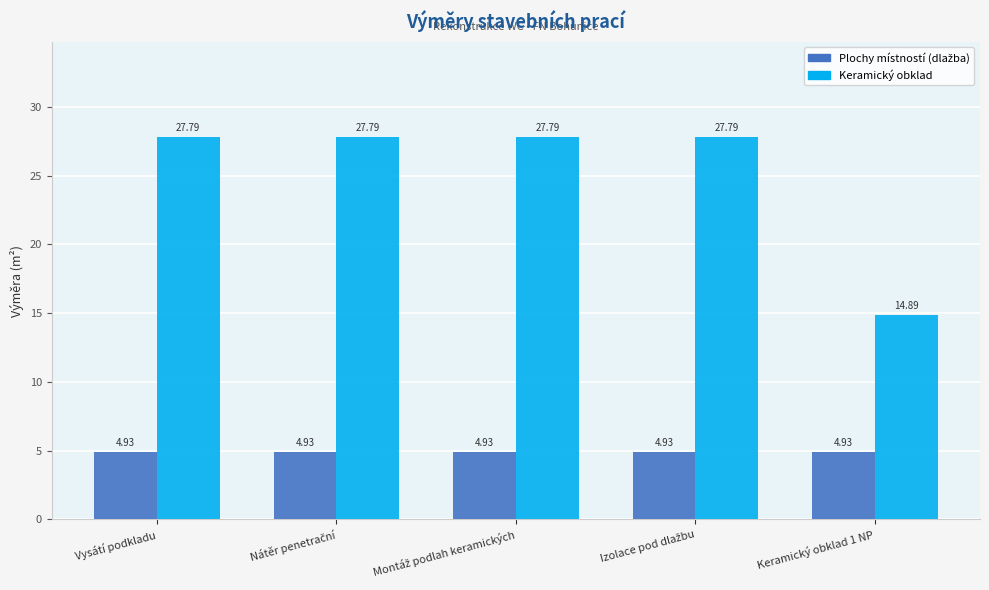

Which series has the largest total across all categories?

Keramický obklad